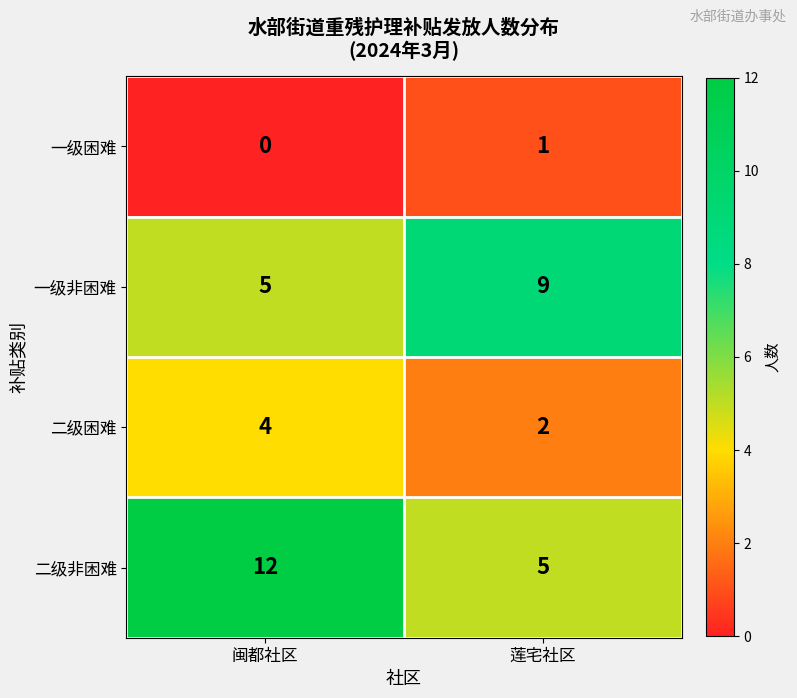

What is the difference between the 二级非困难 values at 莲宅社区 and 闽都社区?

7